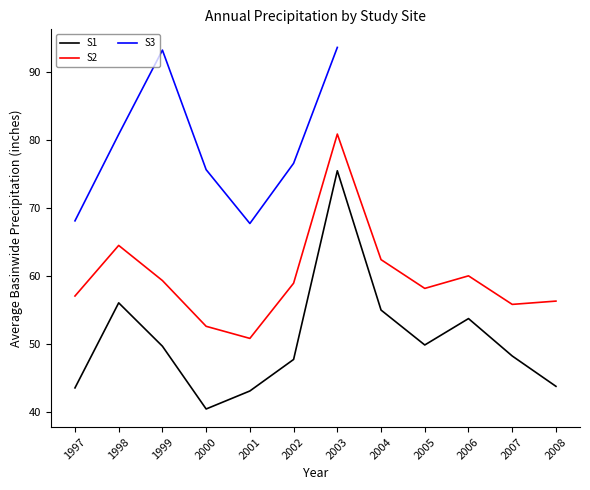

Is it true that S1 equals 43.7 at 2008?

True